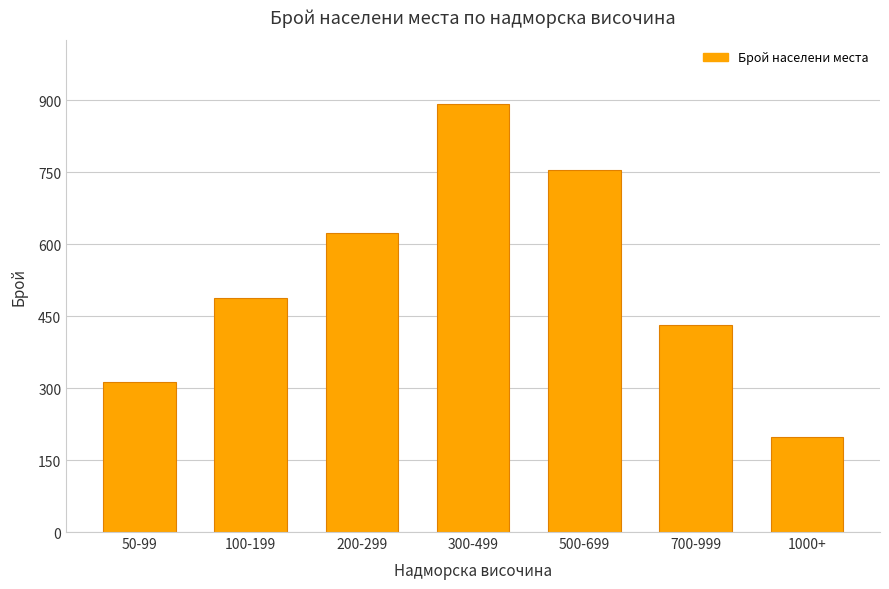

Rank the categories by value from lowest to highest.

1000+, 50-99, 700-999, 100-199, 200-299, 500-699, 300-499